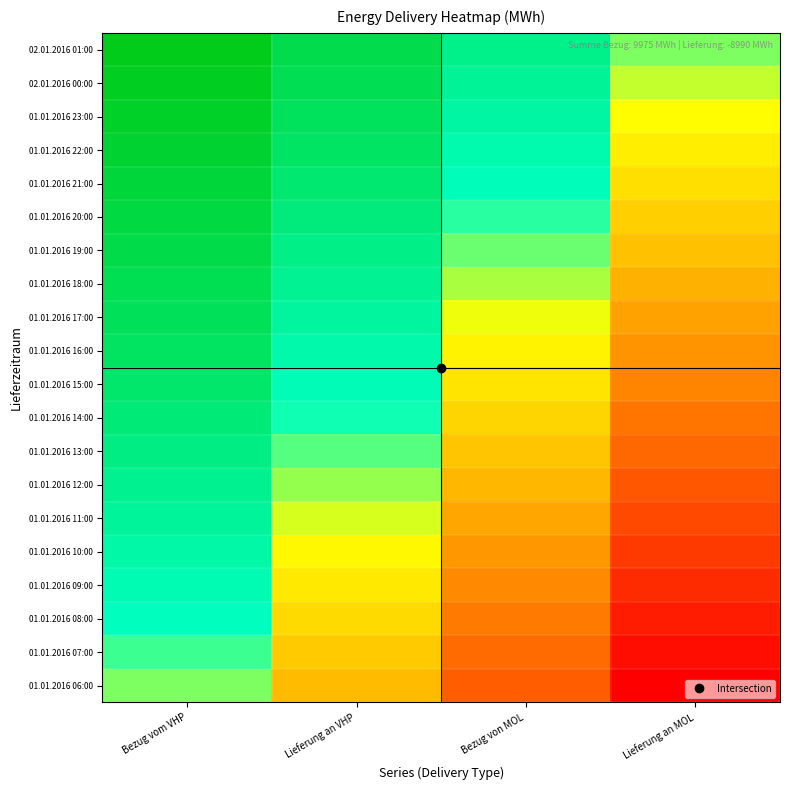

What is the total value across all series at Lieferung an VHP?

11.7